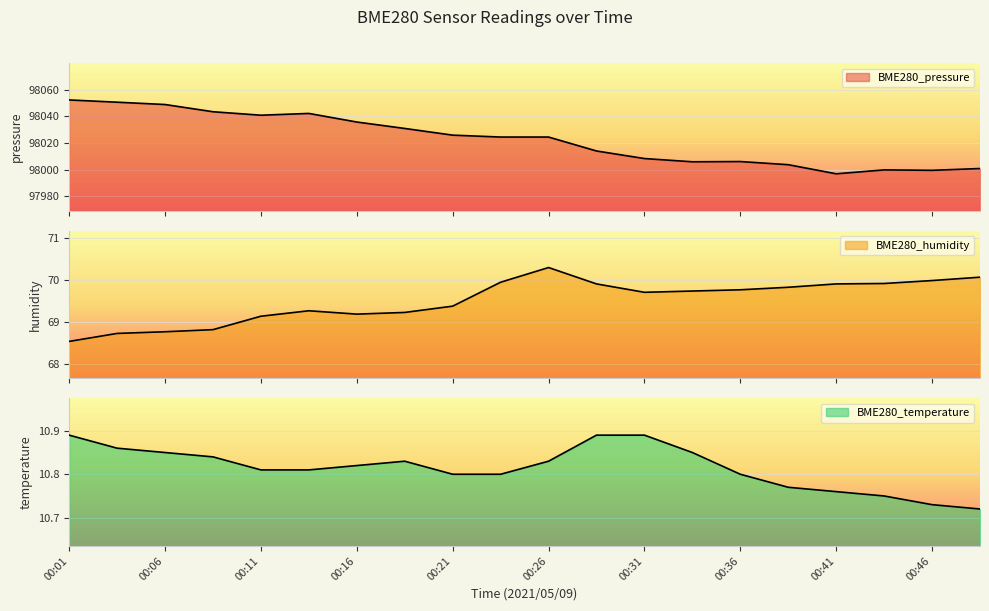

Does the chart display data point markers on the line(s)?

No